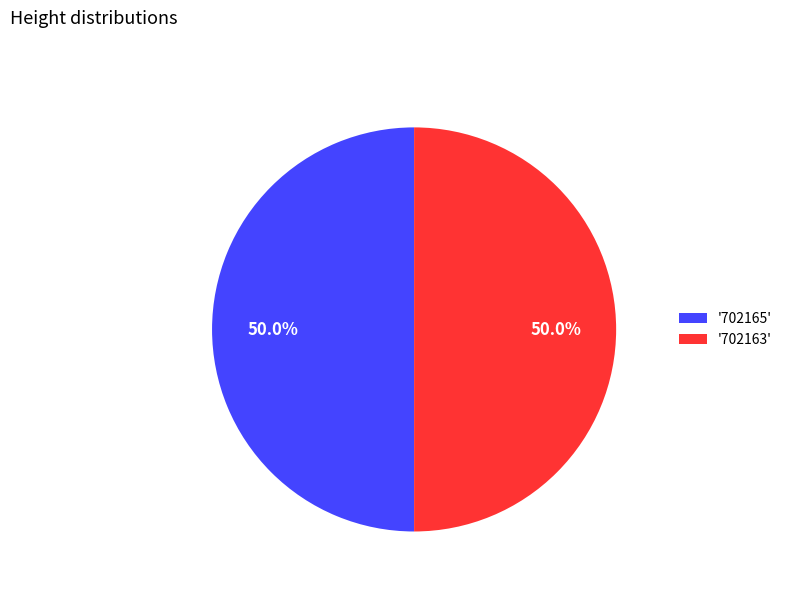

What is the ratio of the value at '702165' to the value at '702163'?

1.0